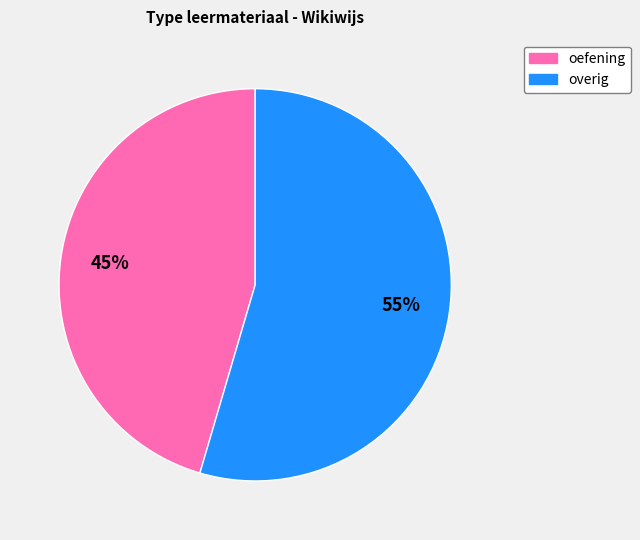

How many segments does this pie chart have?

2